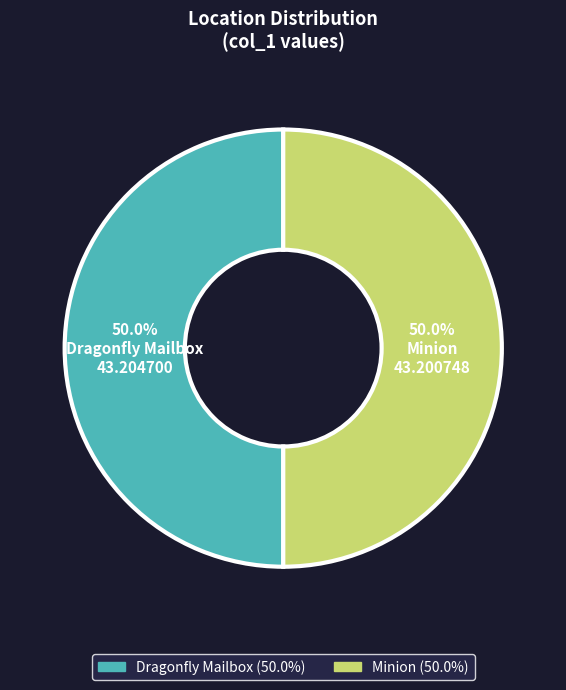

How many slices are in this pie chart?

2